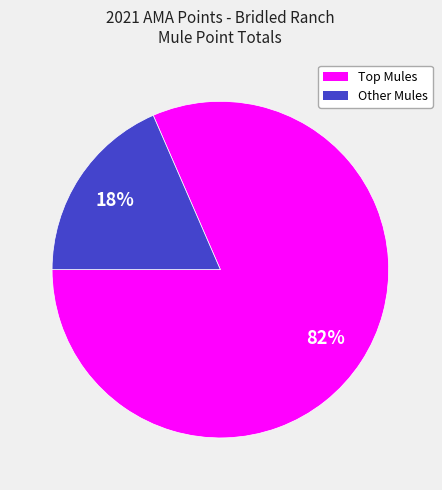

To the nearest percent, what is the average slice percentage?

50%